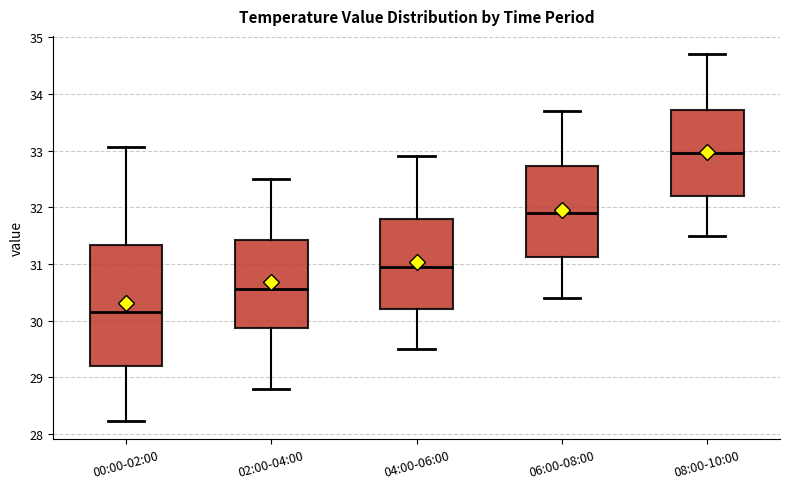

Reading left to right, read every box against the y-axis: the position of its median line, the range the box covers, and the ends of its whiskers. The values are not printed on the chart, so give them approximately, as read against the axis.

00:00-02:00: median 30.2, box 29.2 to 31.3, whiskers 28.2 to 33.1
02:00-04:00: median 30.6, box 29.9 to 31.4, whiskers 28.8 to 32.5
04:00-06:00: median 31.0, box 30.2 to 31.8, whiskers 29.5 to 32.9
06:00-08:00: median 31.9, box 31.1 to 32.7, whiskers 30.4 to 33.7
08:00-10:00: median 33.0, box 32.2 to 33.7, whiskers 31.5 to 34.7